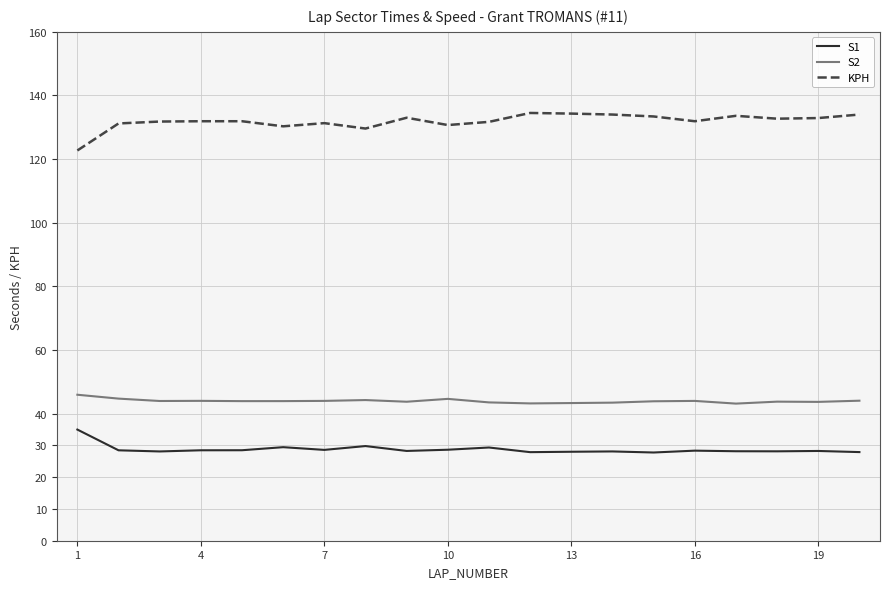

True or false: S1 and S2 intersect in this chart.

False